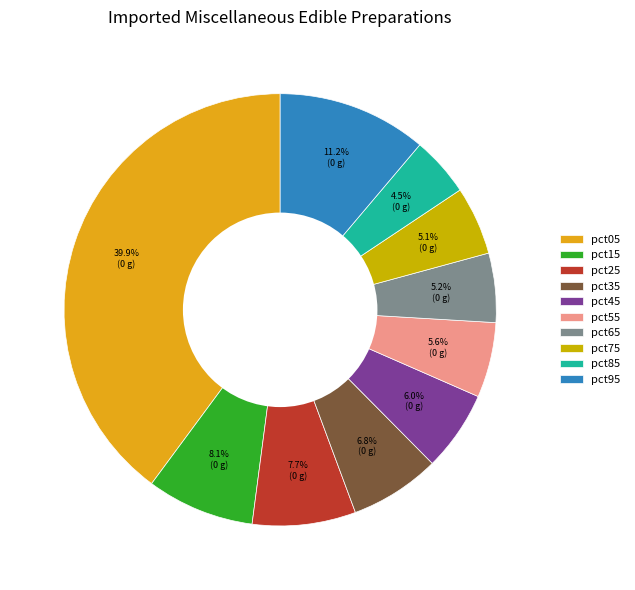

Combined, what portion of the pie is pct85 and pct45?

10.5%